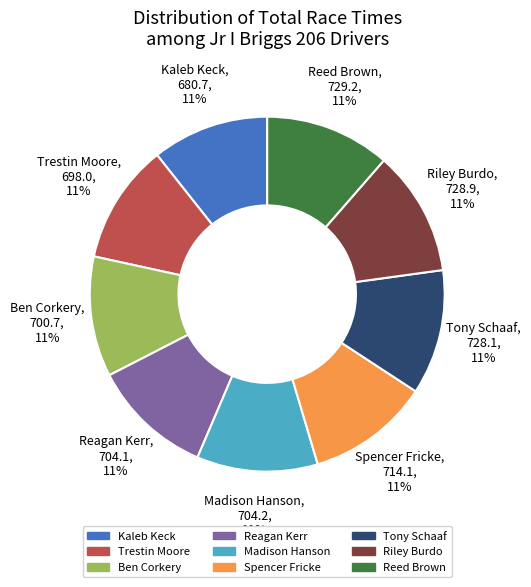

Count the number of slices in the pie.

9